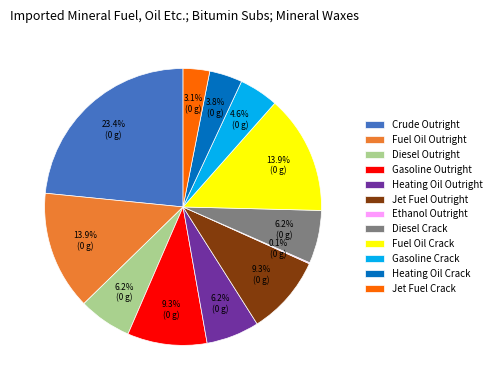

How much of the chart is everything except Gasoline Crack?

95.4%